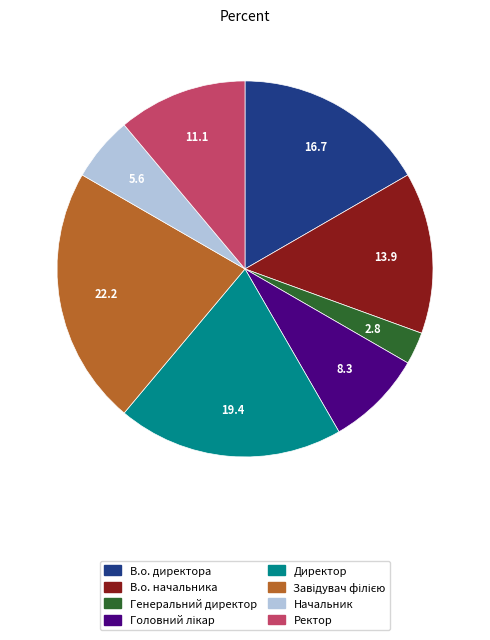

The Директор slice represents 9% of the pie. True or false?

False